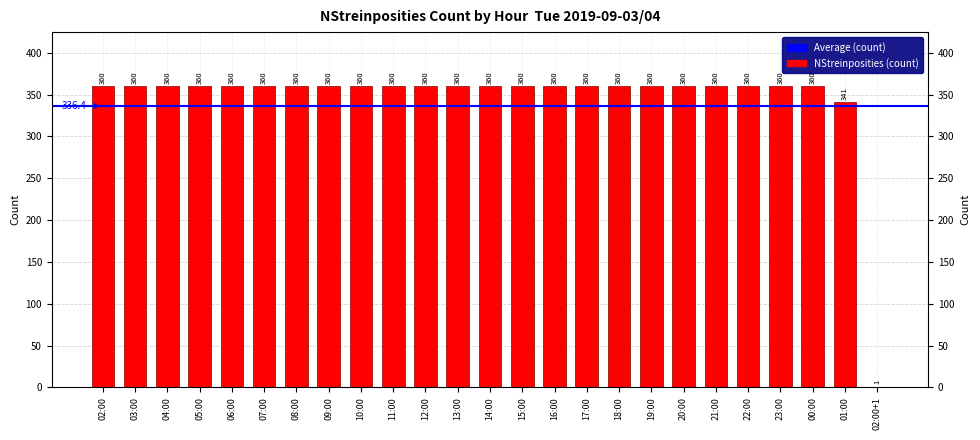

True or false: the data shows 360 at 03:00.

True